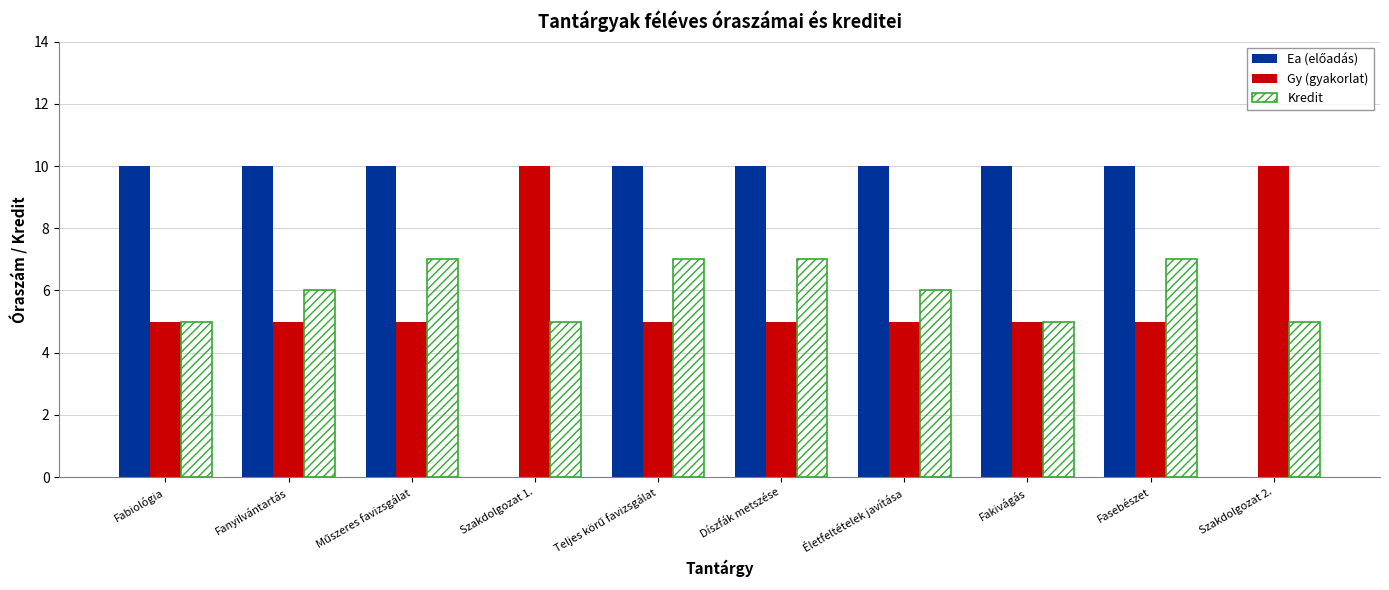

Is it true that Kredit equals 5 at Szakdolgozat 2.?

True